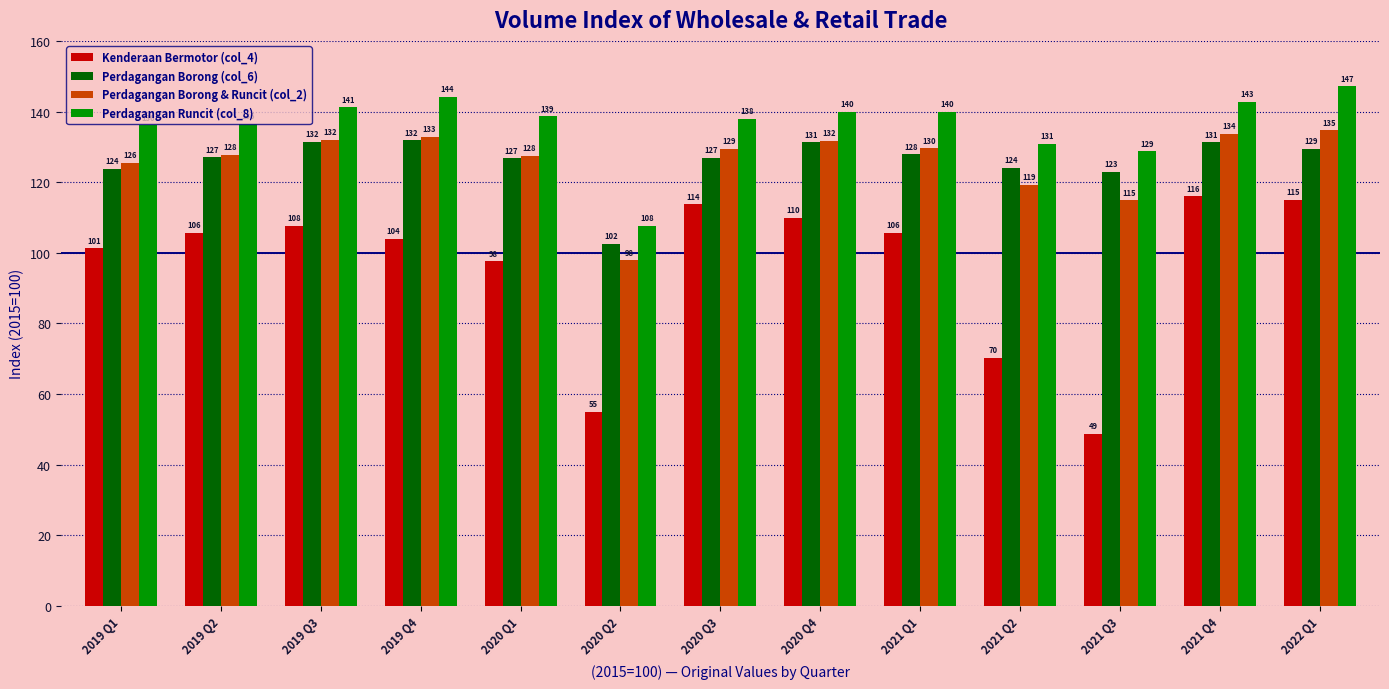

How many data points does each series have?

13